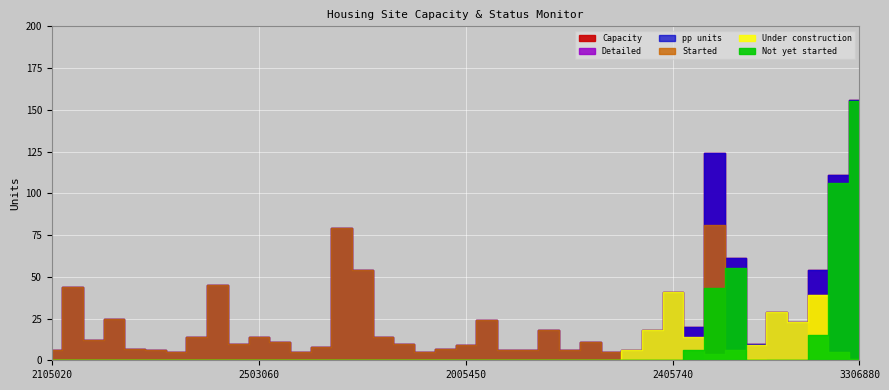

At which label does Under construction reach its minimum?

2105020